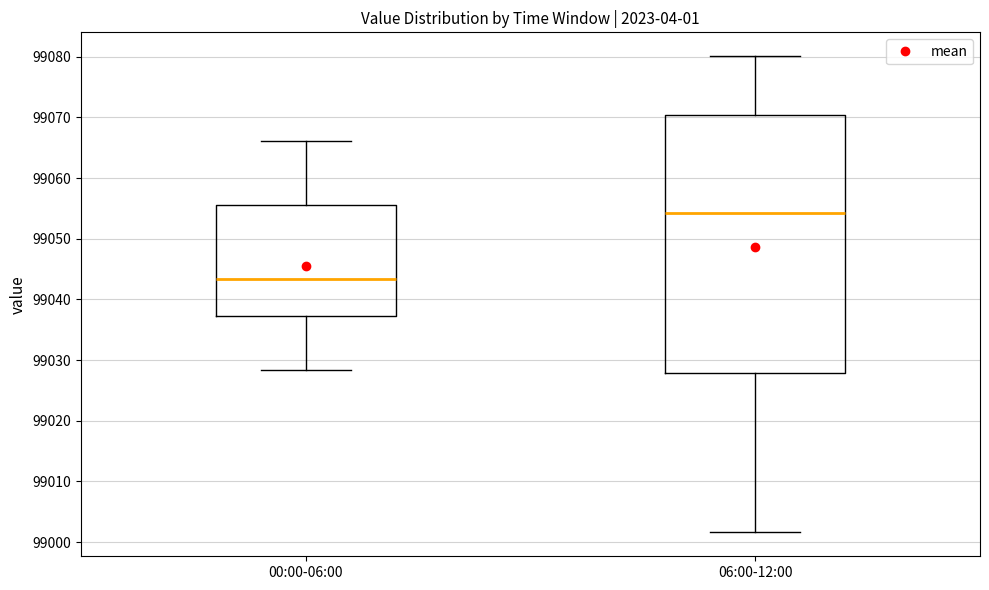

Comparing the boxes themselves (not the whiskers), which one is the tallest?

06:00-12:00